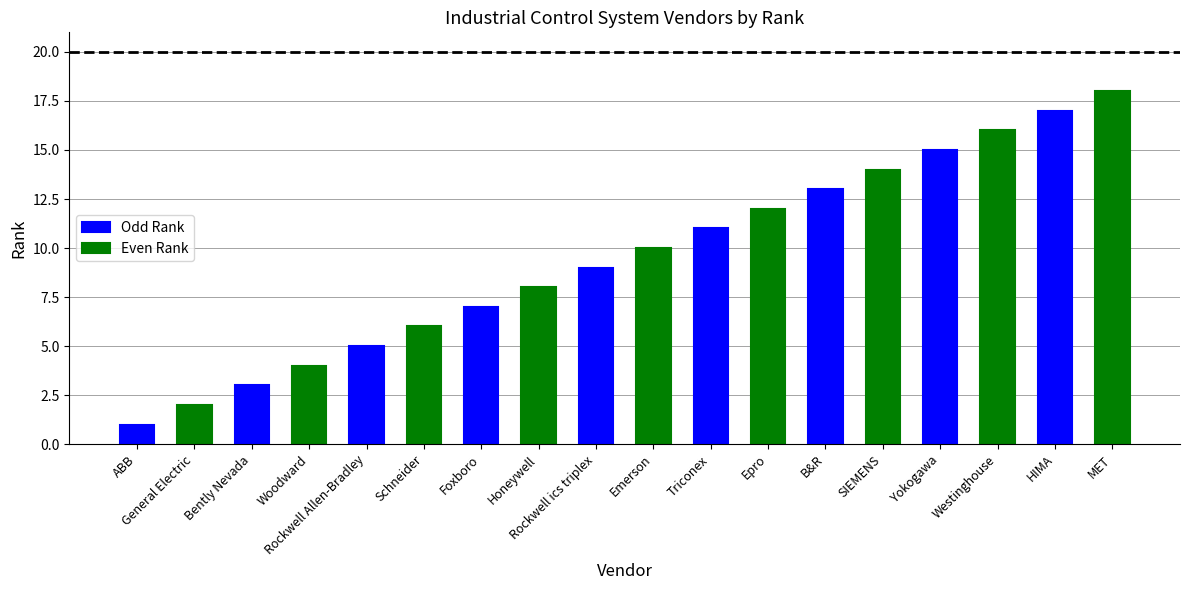

What is the label of the 7th bar from the right?

Rockwell Allen-Bradley